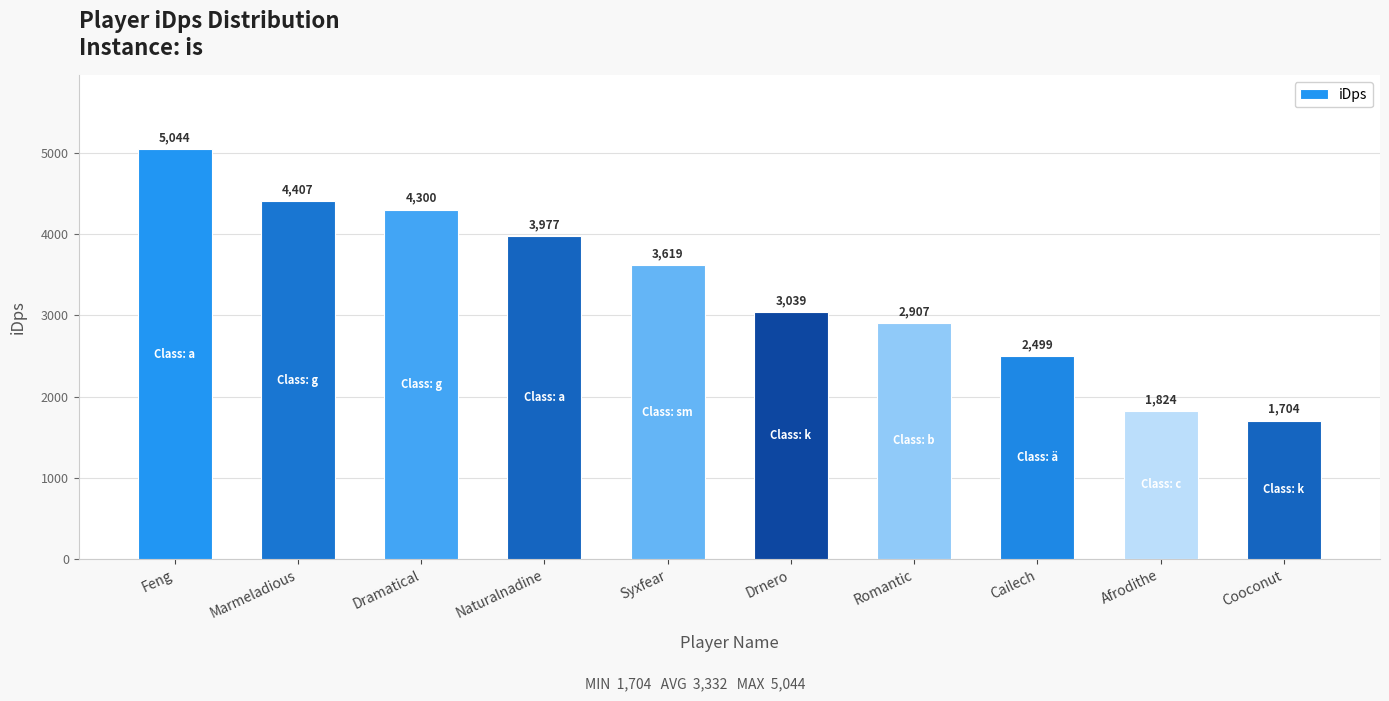

What is the approximate value at Naturalnadine?

3977.3